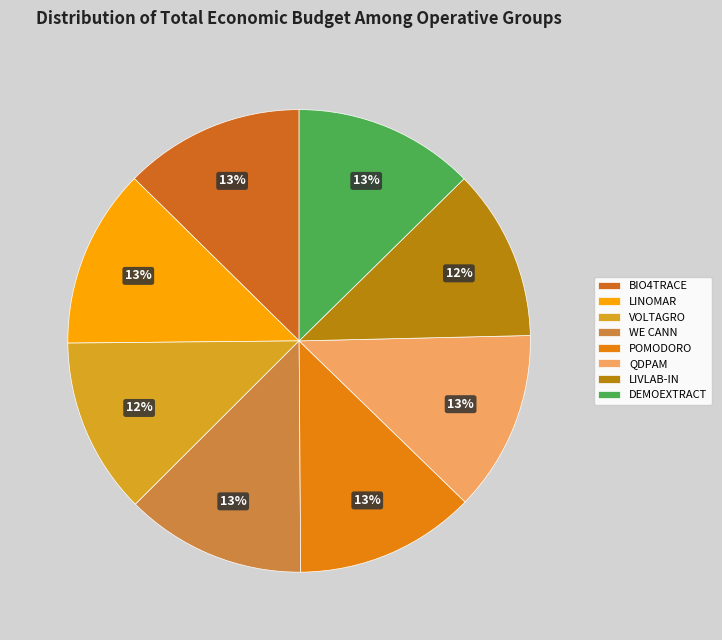

Which slice is the smallest?

LIVLAB-IN